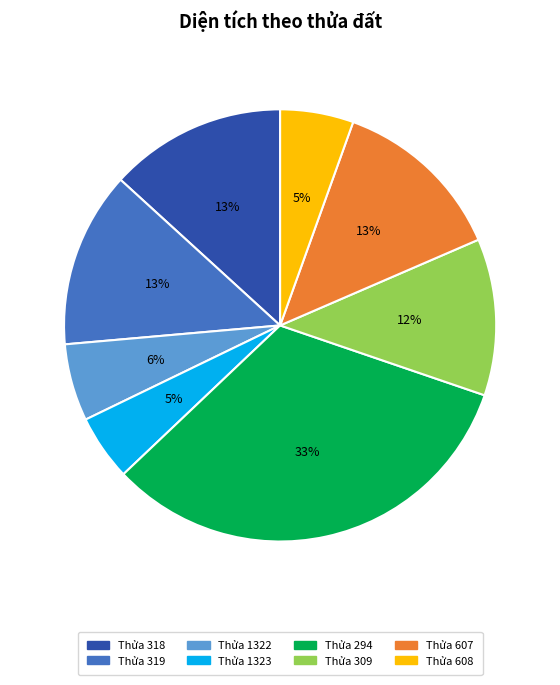

Do Thửa 309 and Thửa 1322 together represent more than half of the pie?

No